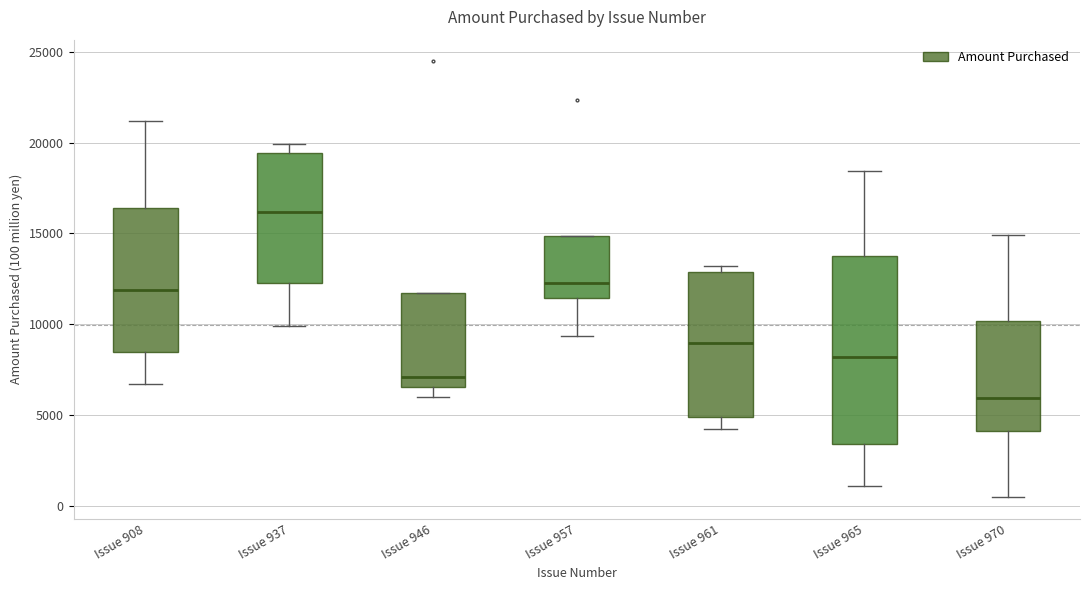

Where is the upper edge of the box for Issue 957 on the y-axis? The values are not printed on the chart, so give them approximately, as read against the axis.

15000